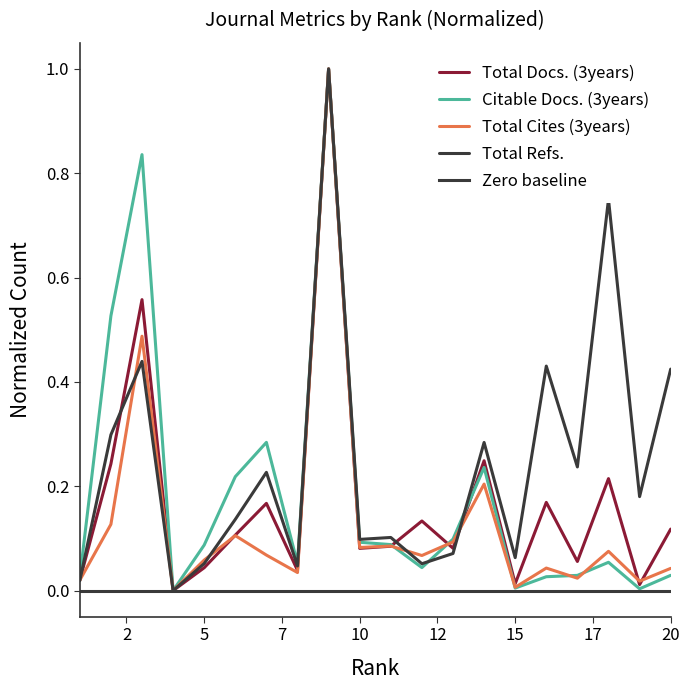

Does the chart have visible grid lines?

No